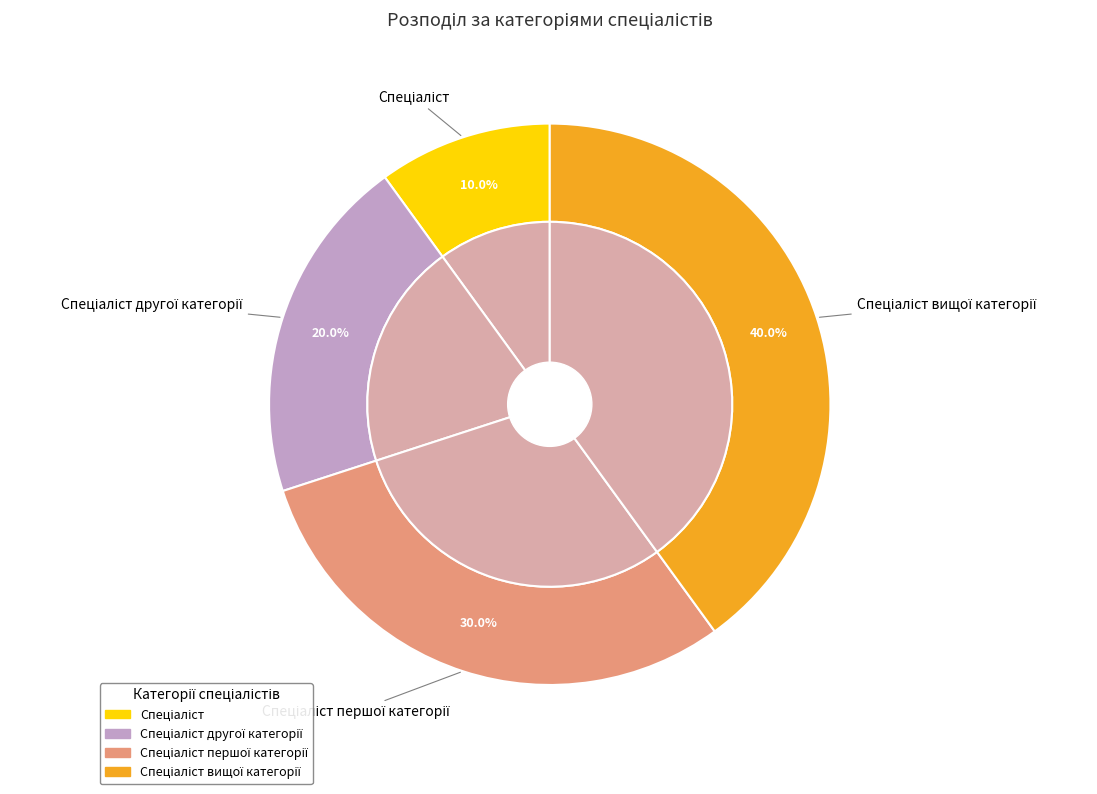

Rank the categories by value from lowest to highest.

Спеціаліст, Спеціаліст другої категорії, Спеціаліст першої категорії, Спеціаліст вищої категорії